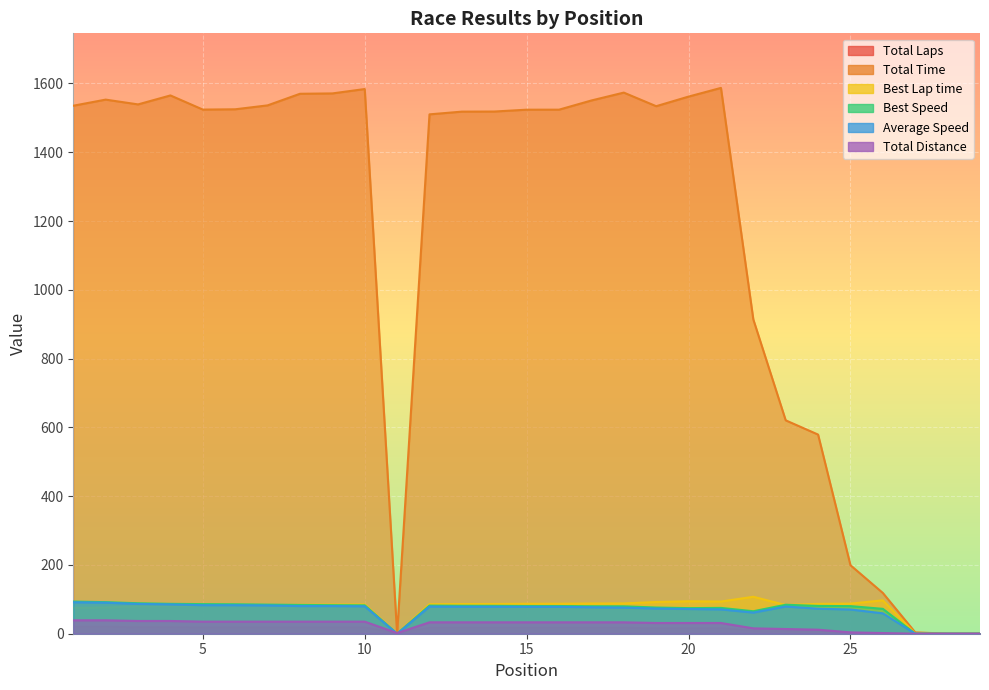

What is the highest value of the Average Speed series?

91.5